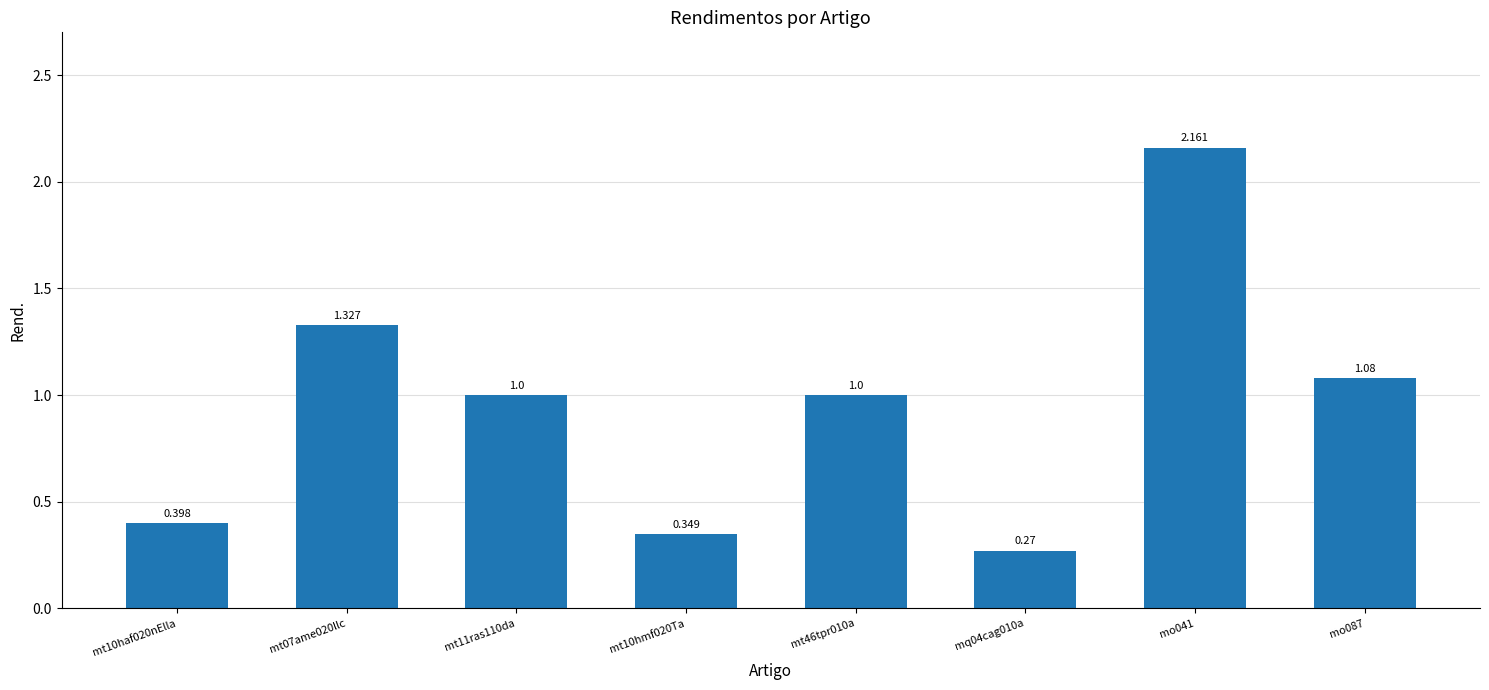

List the labels in order of value, largest first.

mo041, mt07ame020llc, mo087, mt11ras110da, mt46tpr010a, mt10haf020nElla, mt10hmf020Ta, mq04cag010a